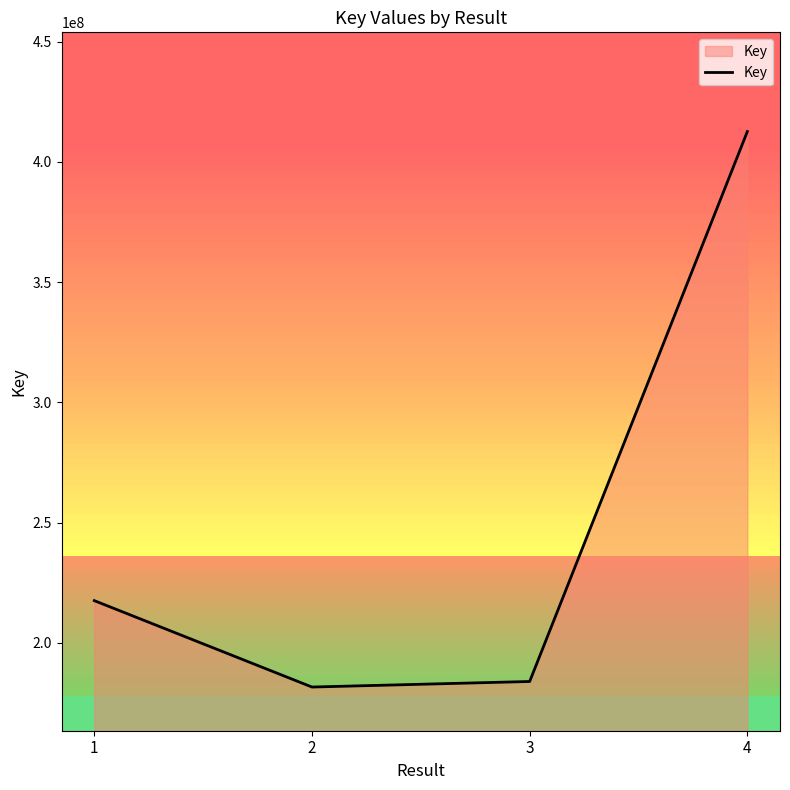

What is the ratio of the value at 2 to the value at 3?

1.0